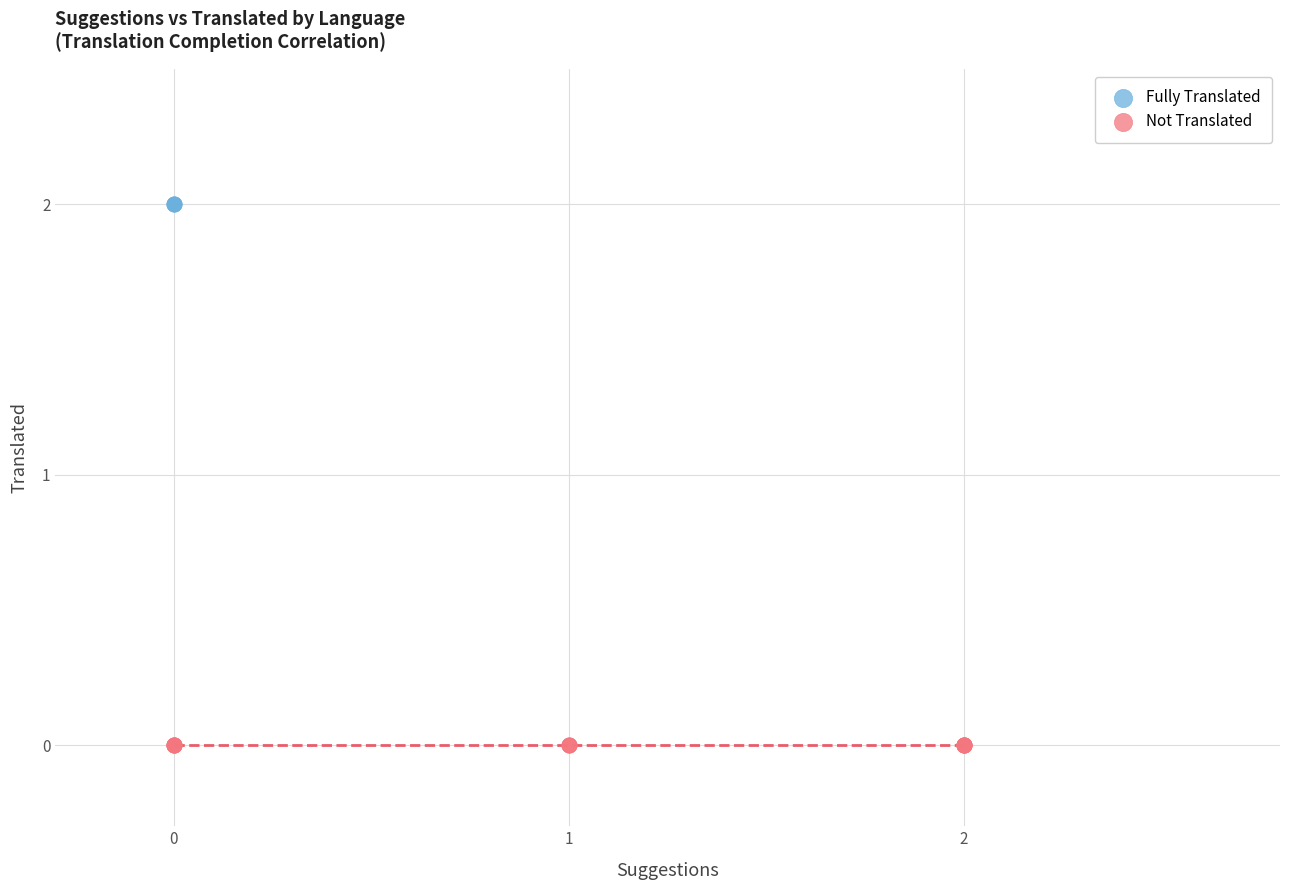

Which series contains the highest Y value?

Fully Translated